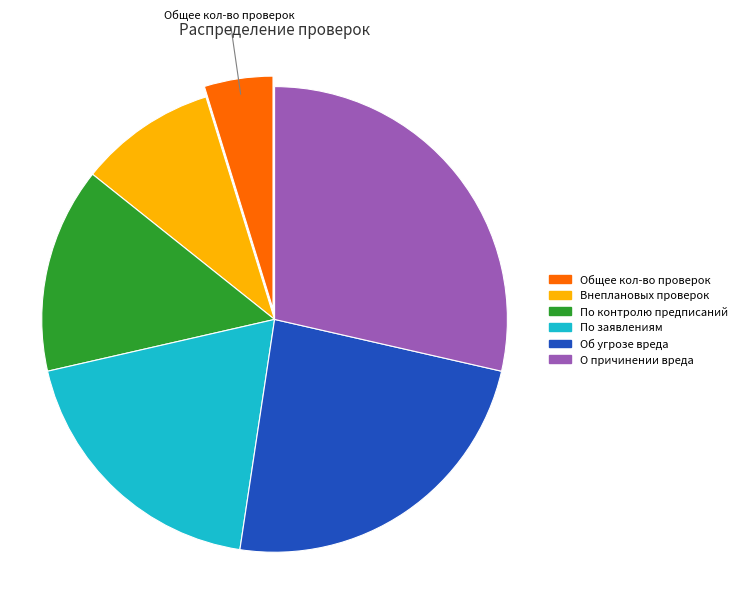

Does any single category account for the majority?

No